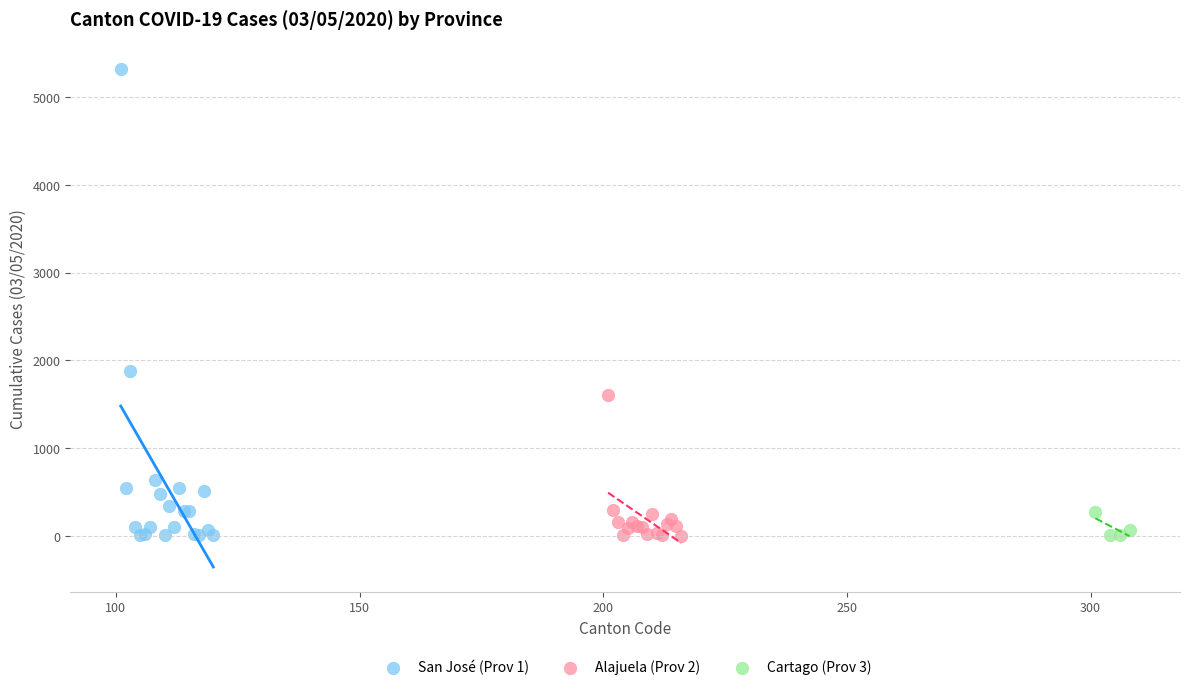

Which series contains the highest Y value?

San José (Prov 1)